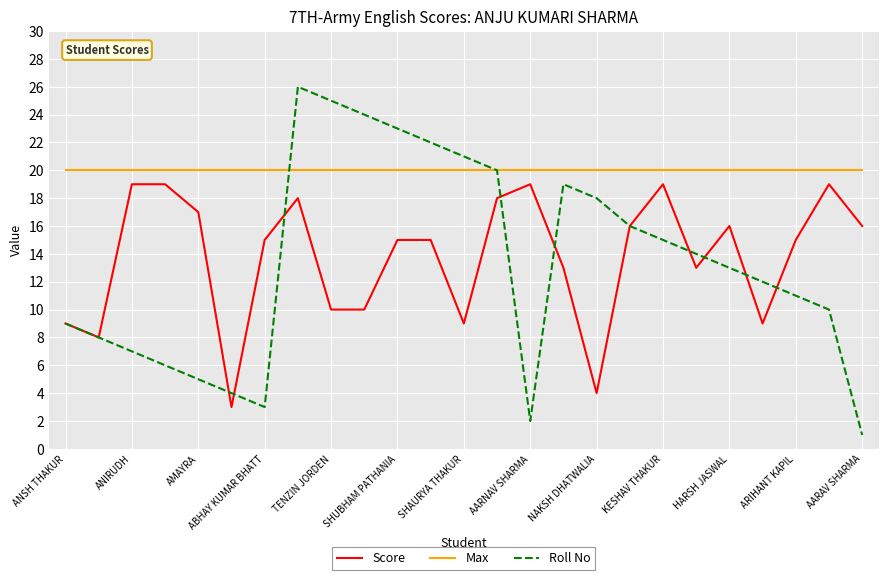

Which series has the largest total across all categories?

Max